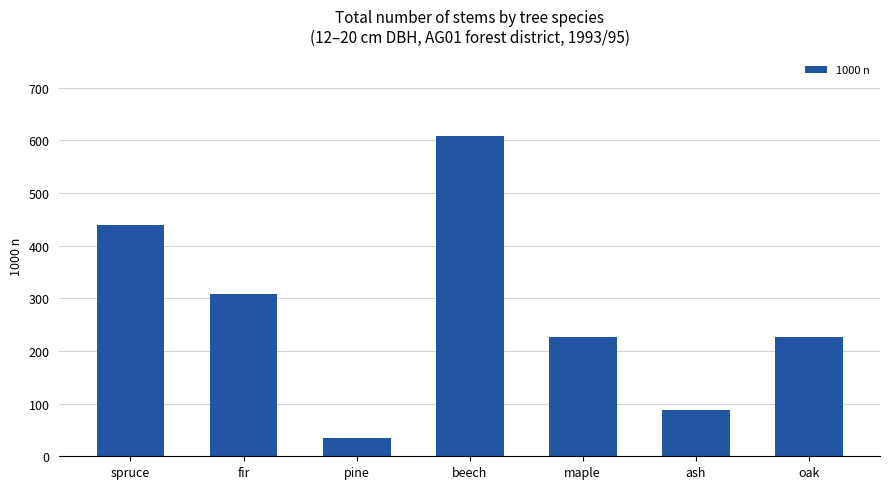

Is it true that the value at maple is 226?

True